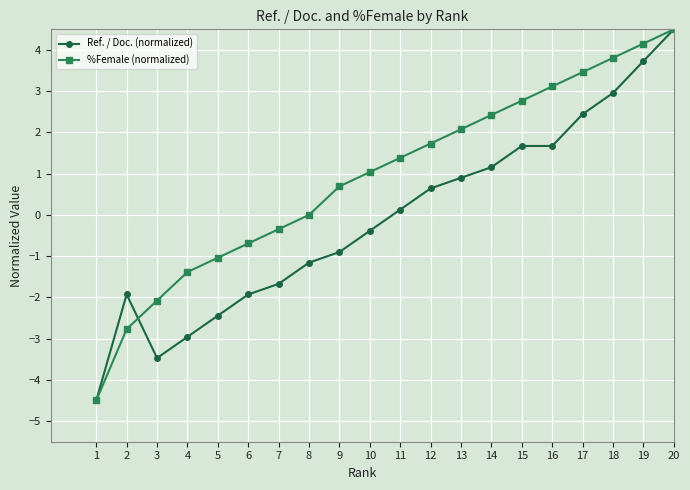

At which label does Ref. / Doc. (normalized) reach its peak?

20